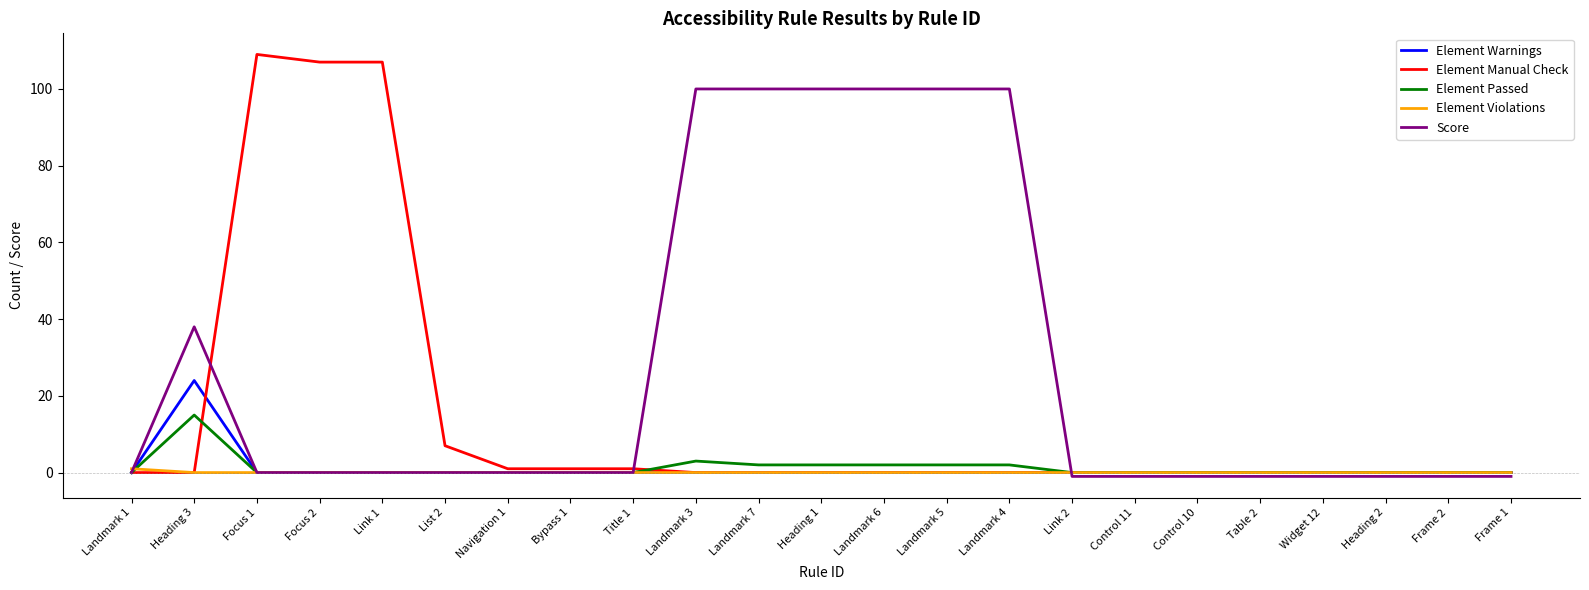

What is the spread (max minus min) of values at Link 2?

1